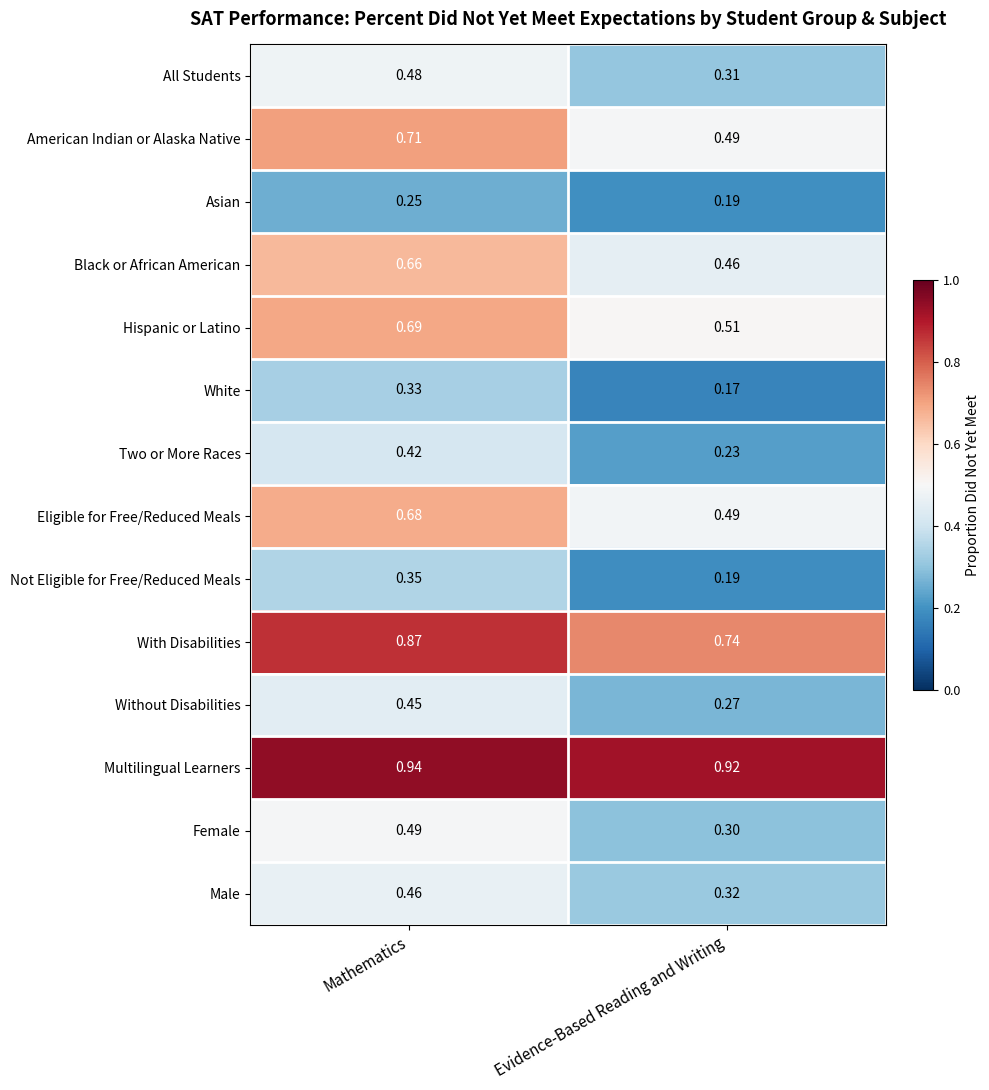

List the labels in order of White value, smallest first.

Evidence-Based Reading and Writing, Mathematics